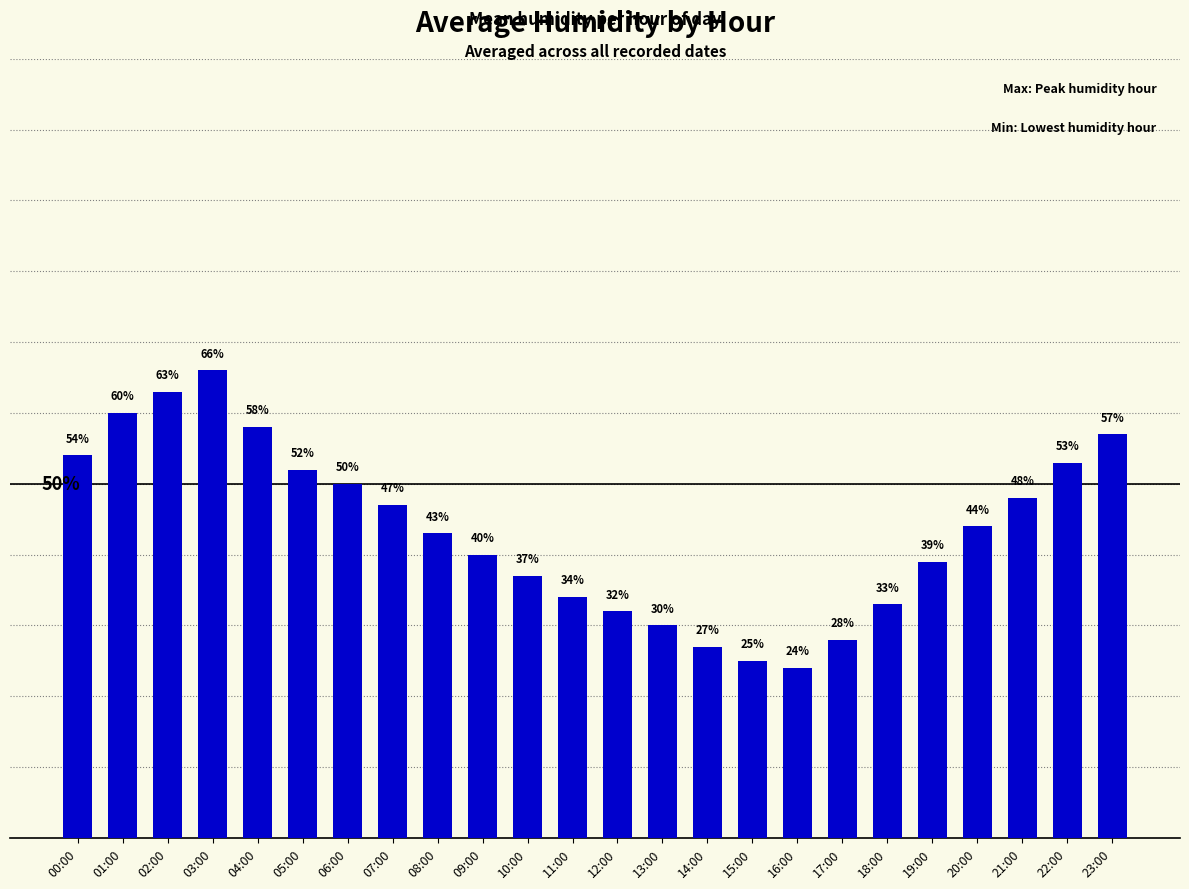

Between 23:00 and 07:00, which is larger?

23:00